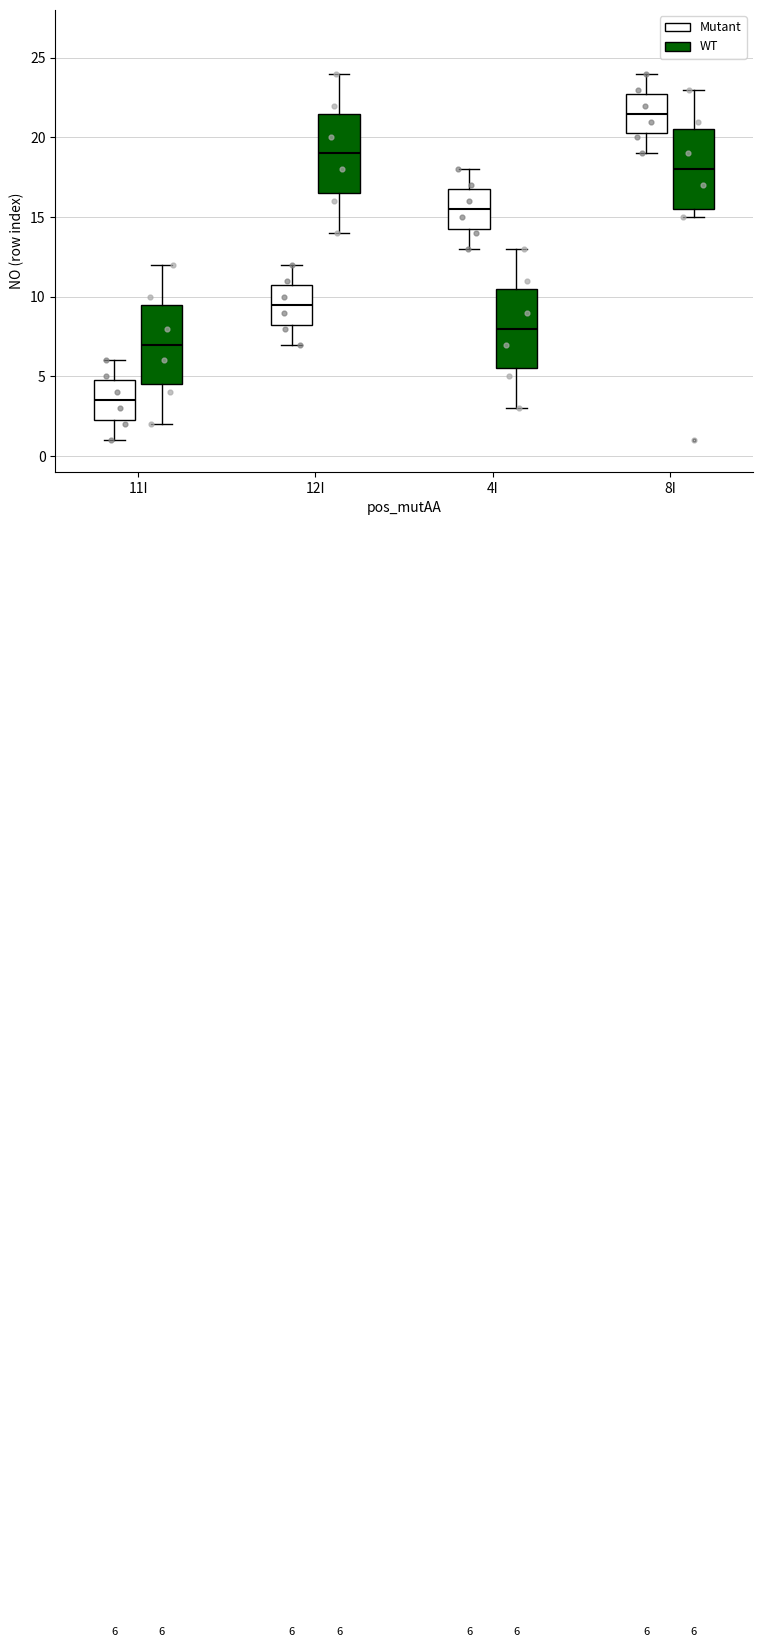

Which box's median line is the highest?

8I (Mutant)